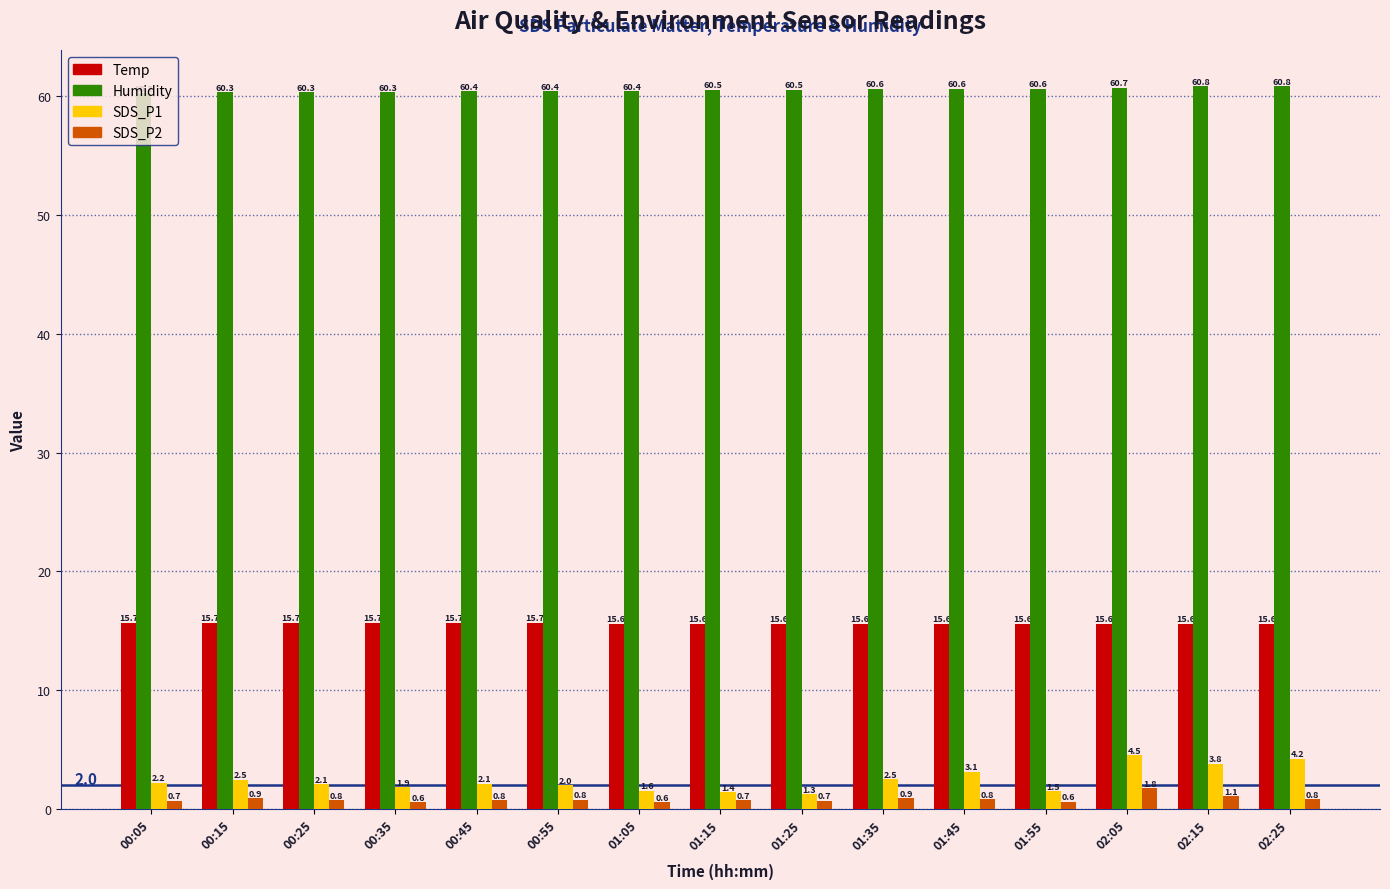

Rank the series by their maximum value, from lowest to highest.

SDS_P2, SDS_P1, Temp, Humidity